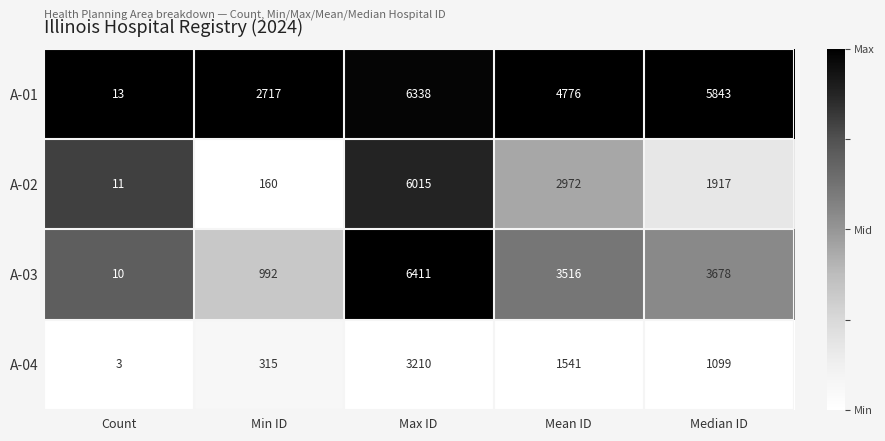

How many categories are shown in the chart?

5